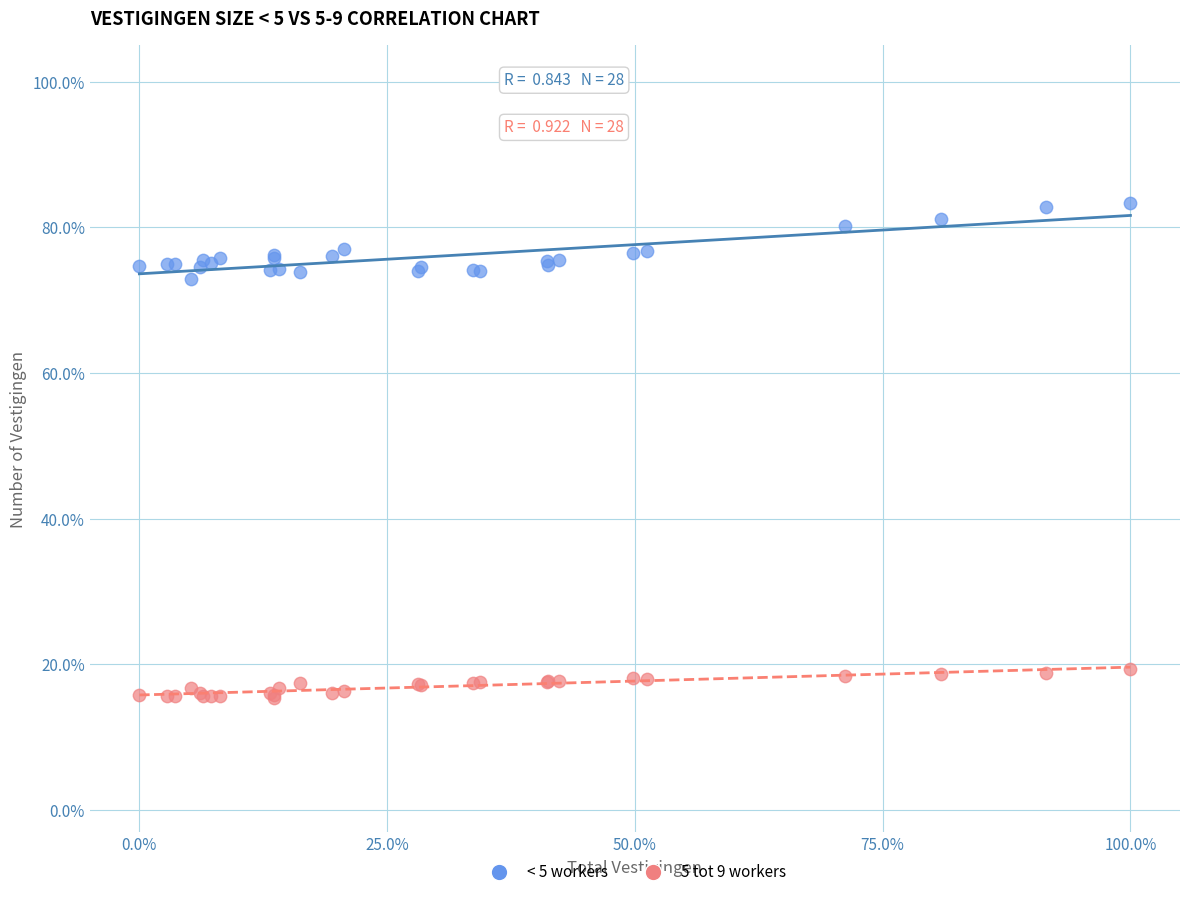

What are all the series names shown in the legend?

< 5 workers, 5 tot 9 workers